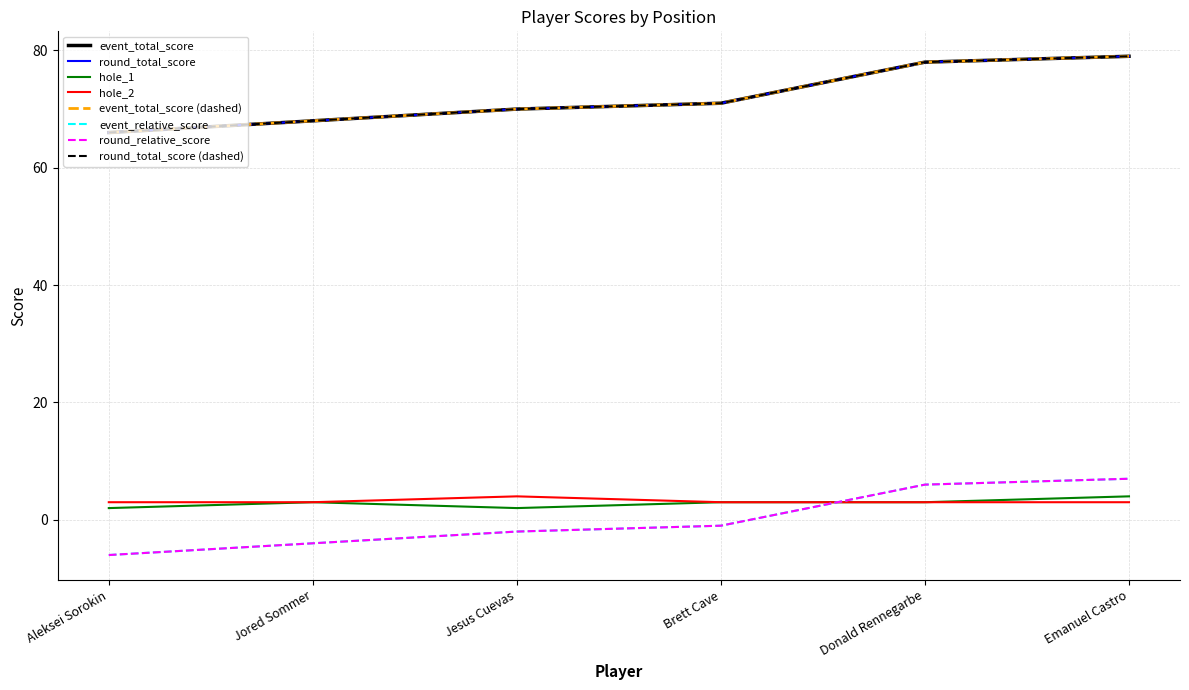

At which label does hole_1 first exceed 3?

Emanuel Castro